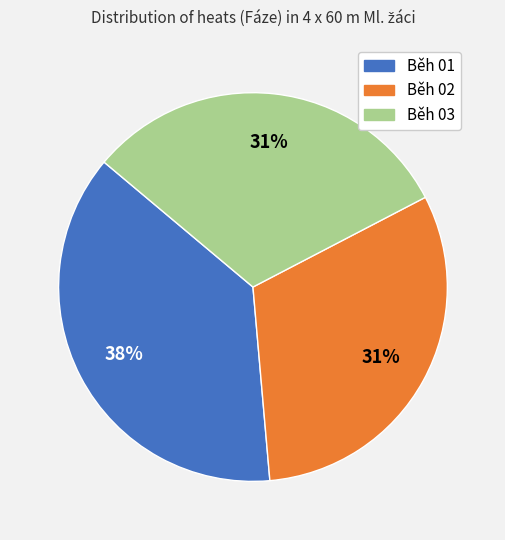

Do Běh 03 and Běh 01 together represent more than half of the pie?

Yes